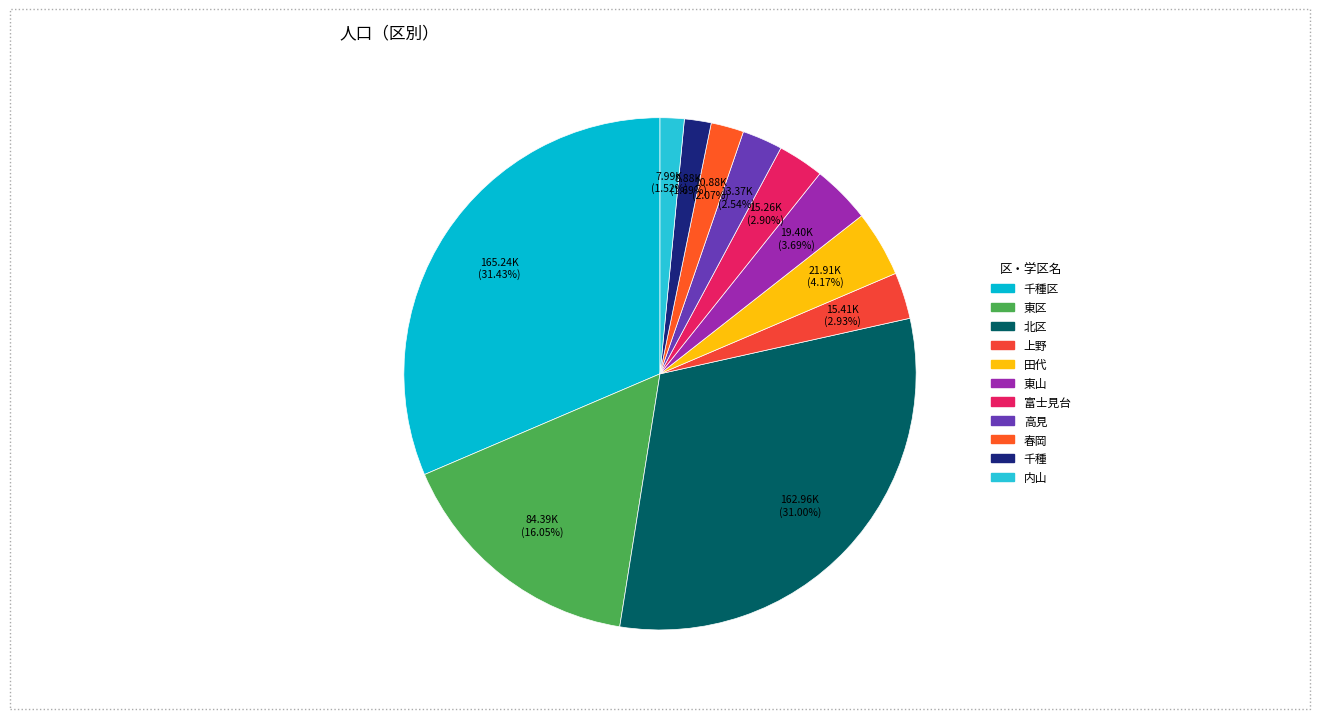

Is there a majority slice in this chart?

No